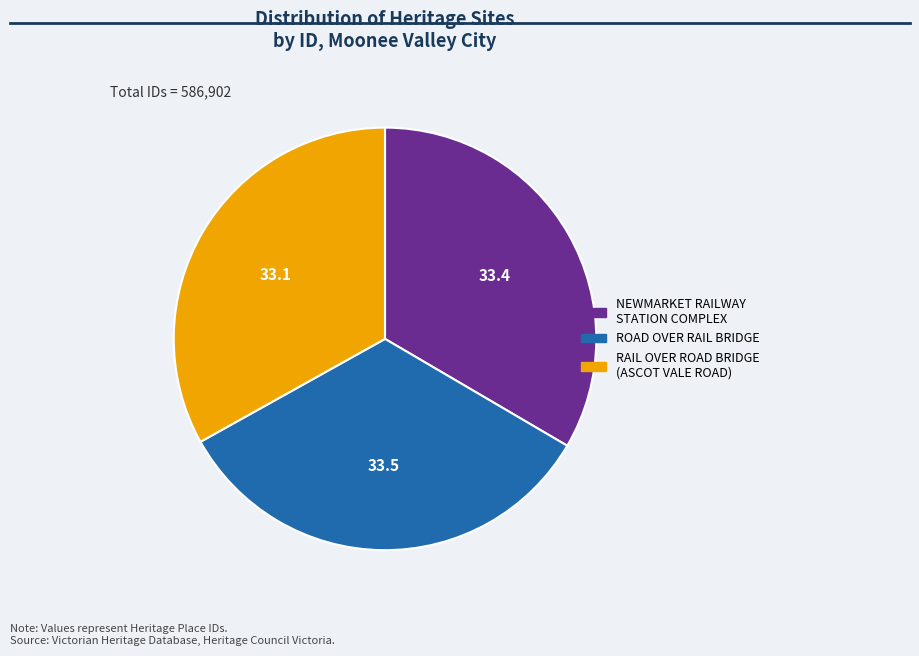

Approximately how many times larger is the value at NEWMARKET RAILWAY STATION COMPLEX compared to RAIL OVER ROAD BRIDGE (ASCOT VALE ROAD)?

1.0